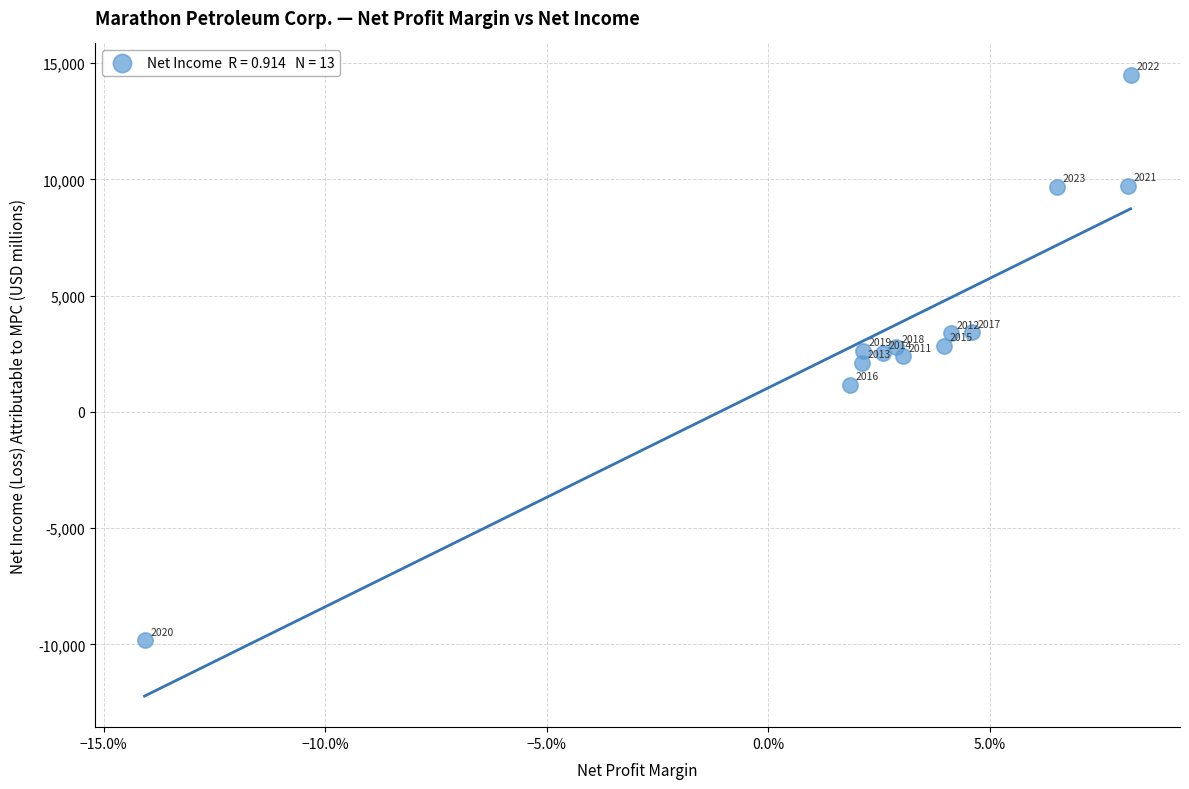

What is the range of Y values (max minus min)?

24342